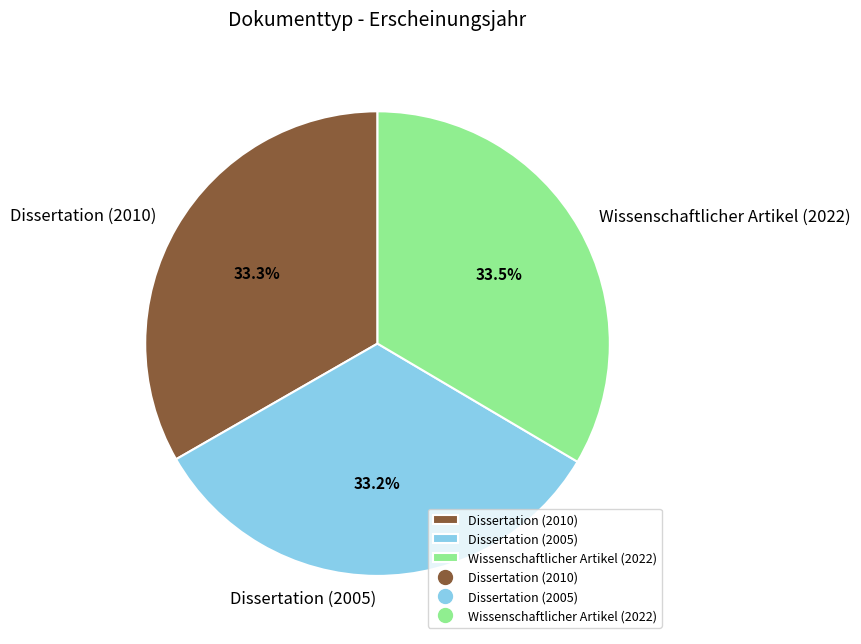

Do Dissertation (2005) and Dissertation (2010) together represent more than half of the pie?

Yes